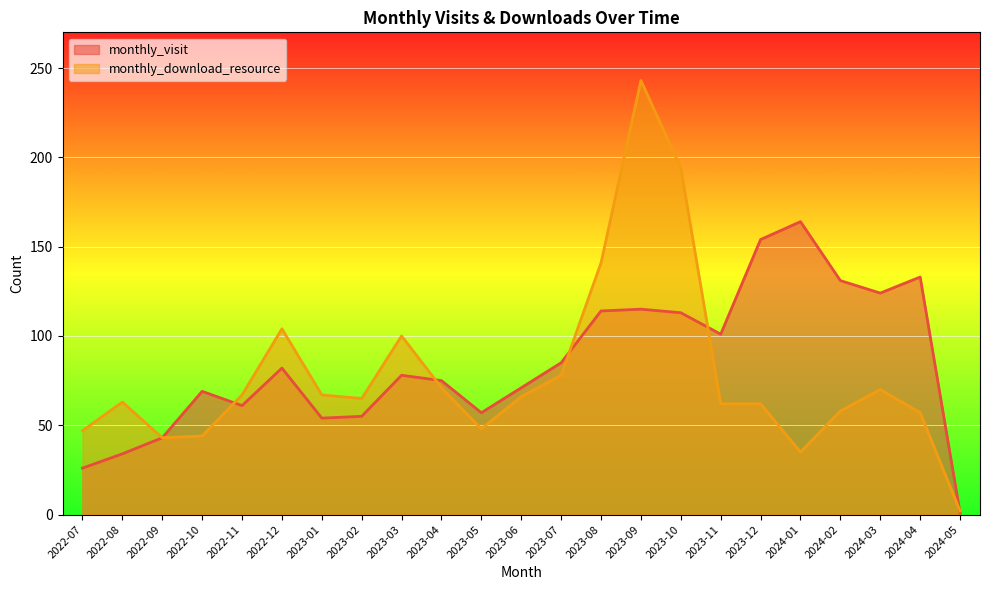

What is the greatest value displayed?

243